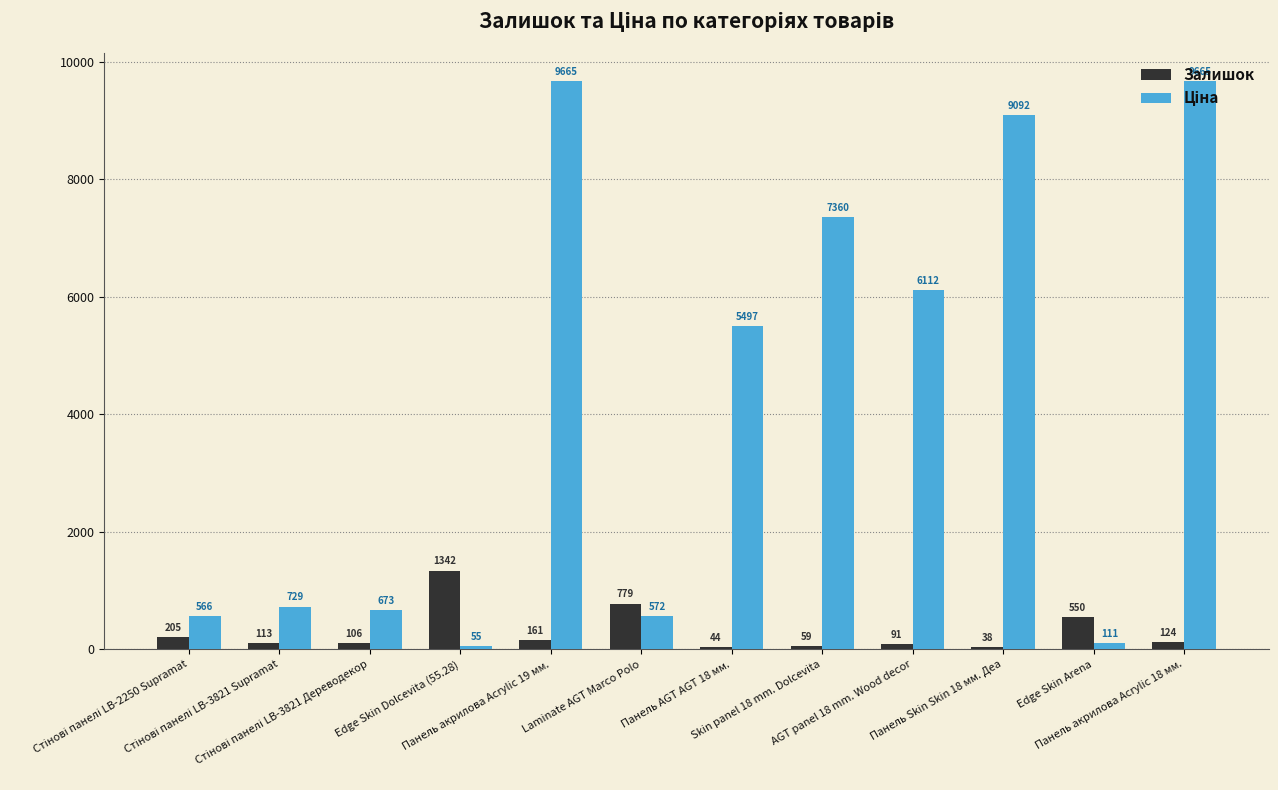

What is the difference between the maximum and minimum values in the Залишок series?

1304.0